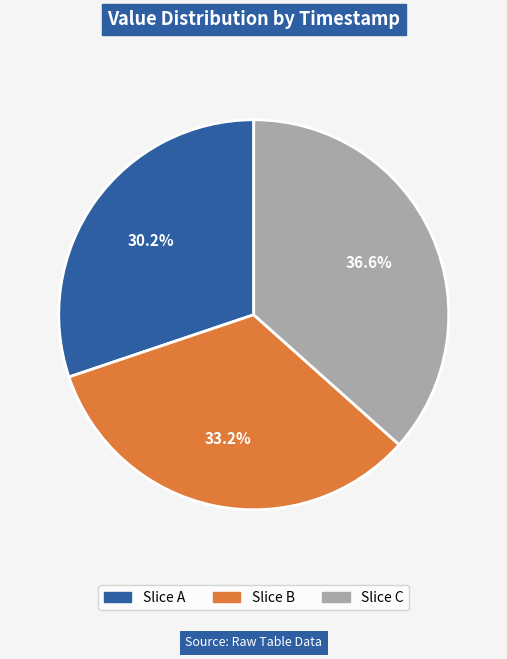

What is the total percentage of Slice A and Slice C?

66.8%